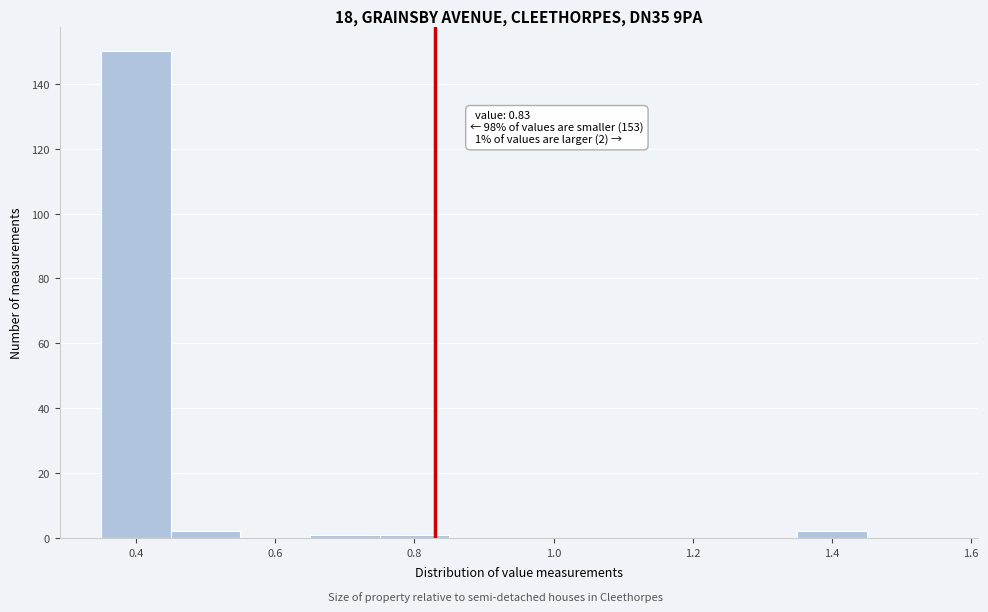

Over which range of the x-axis is the bar tallest?

0.35 to 0.45